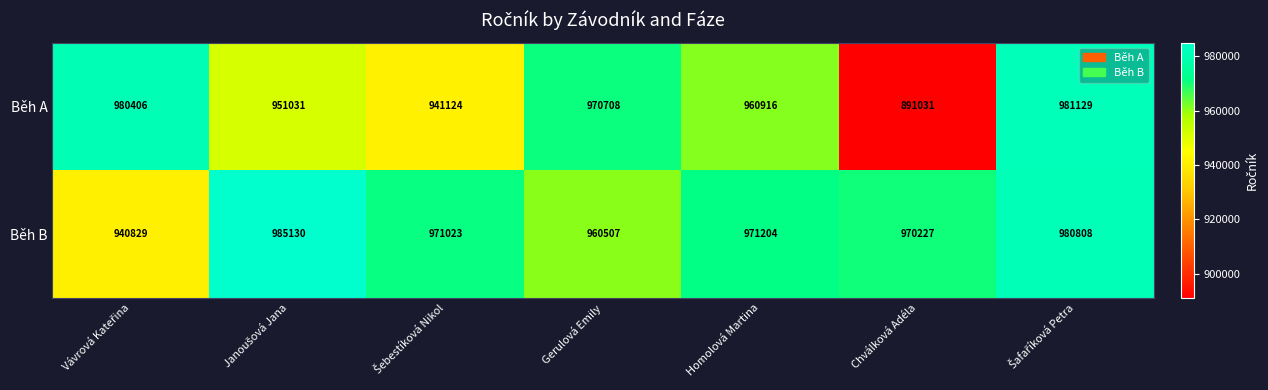

Which series has the largest range (max minus min)?

Běh A